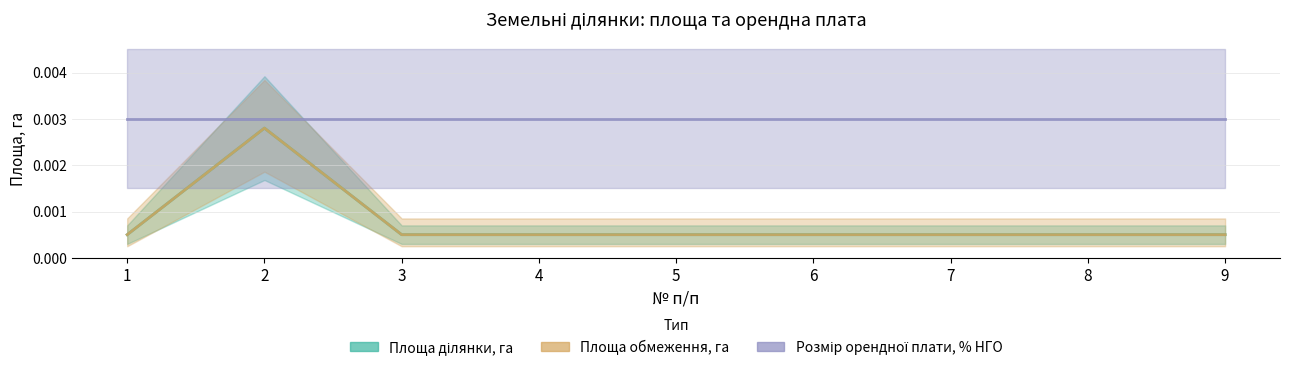

At how many categories does at least one series exceed 0?

9